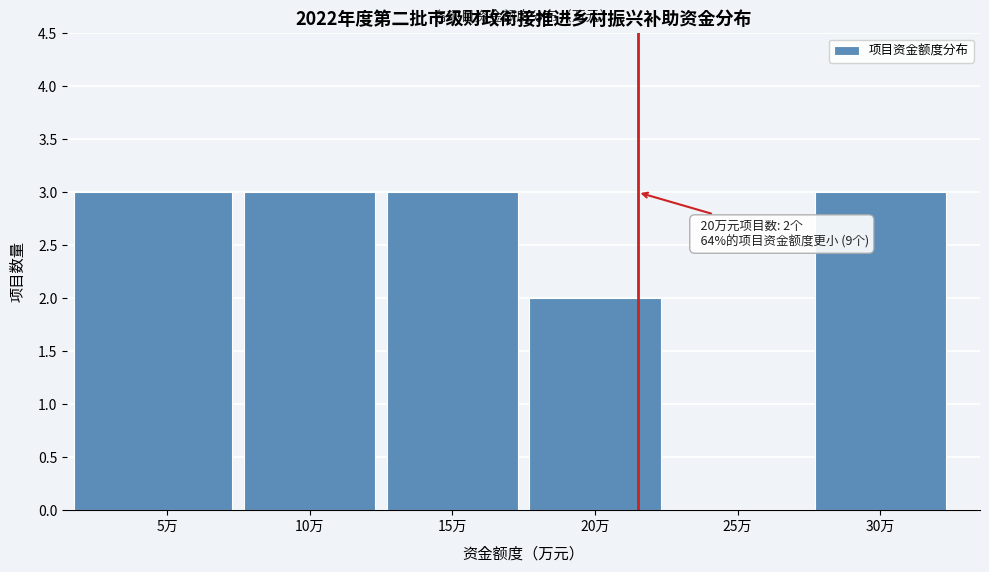

Reading left to right, list all the values displayed in this chart.

5万=3	10万=3	15万=3	20万=2	25万=0	30万=3